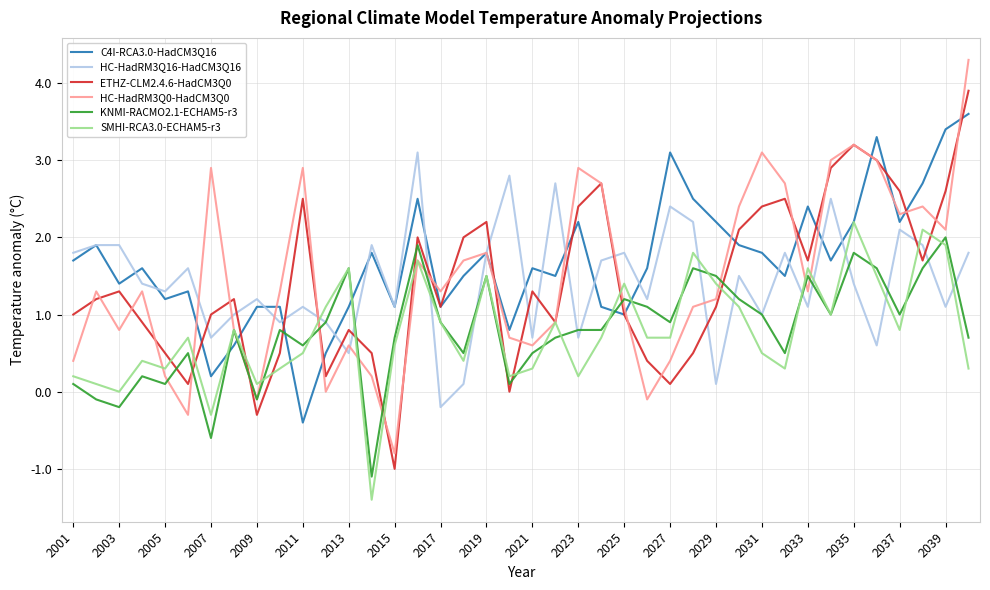

Which series has the widest spread of values?

HC-HadRM3Q0-HadCM3Q0